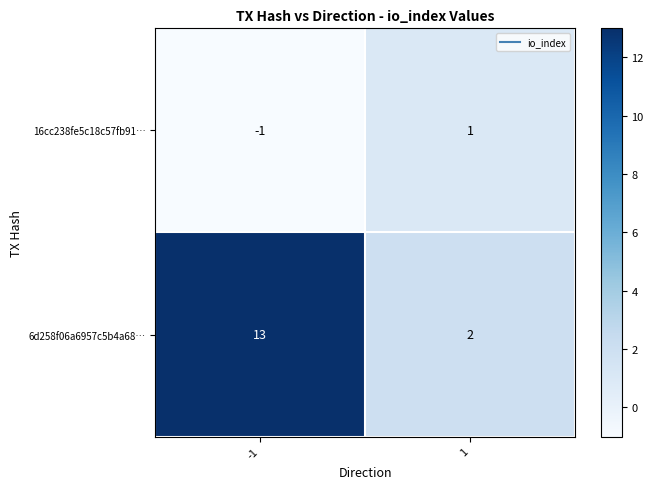

The 6d258f06a6957c5b4a68… series shows 3 at 1. True or false?

False